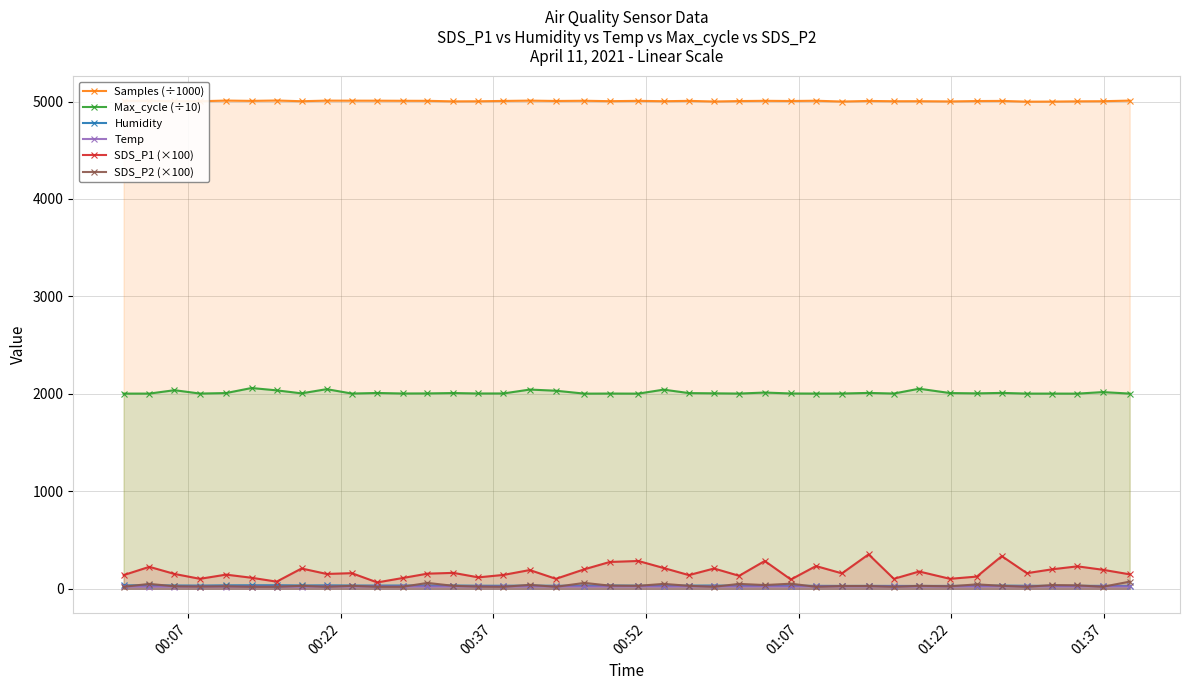

True or false: Temp and Humidity cross at least once.

False